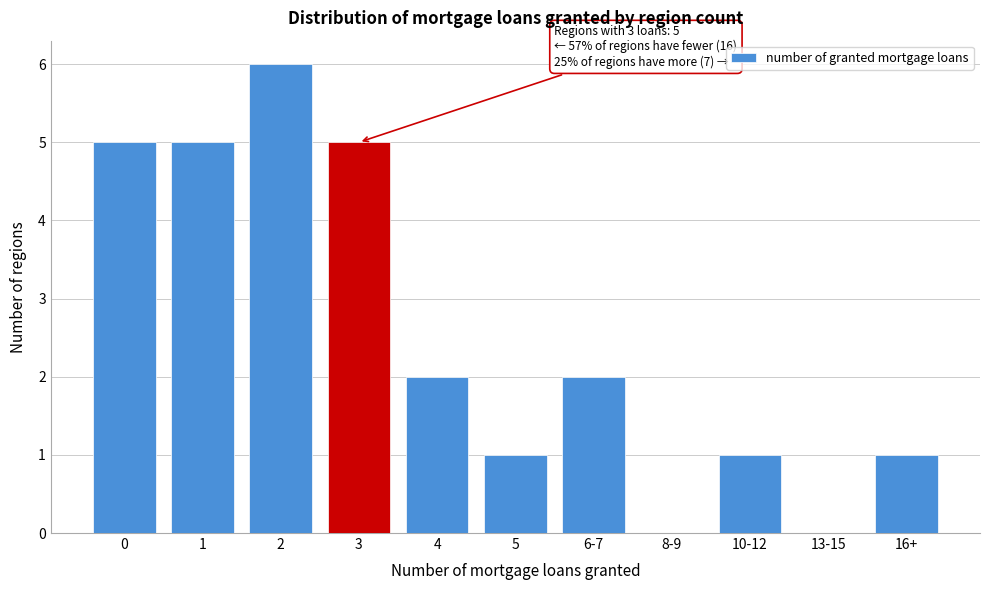

Reading left to right, transcribe all the data shown in this chart.

0=5	1=5	2=6	3=5	4=2	5=1	6-7=2	8-9=0	10-12=1	13-15=0	16+=1